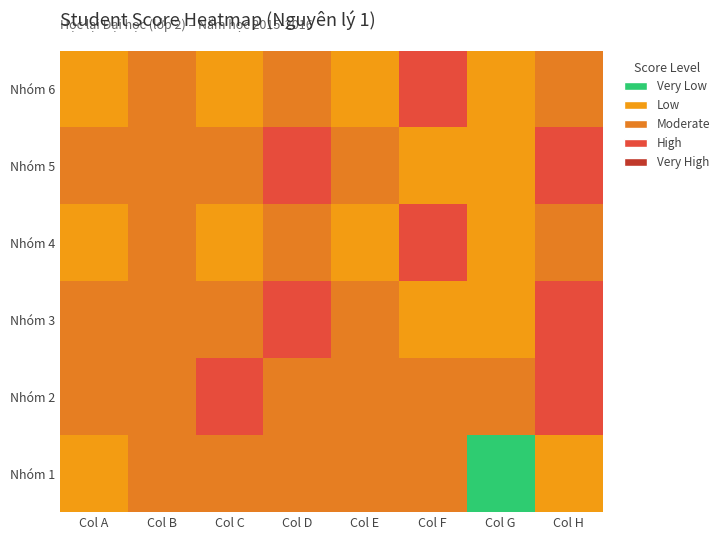

What is the difference between the highest and lowest values at Col F?

1.2